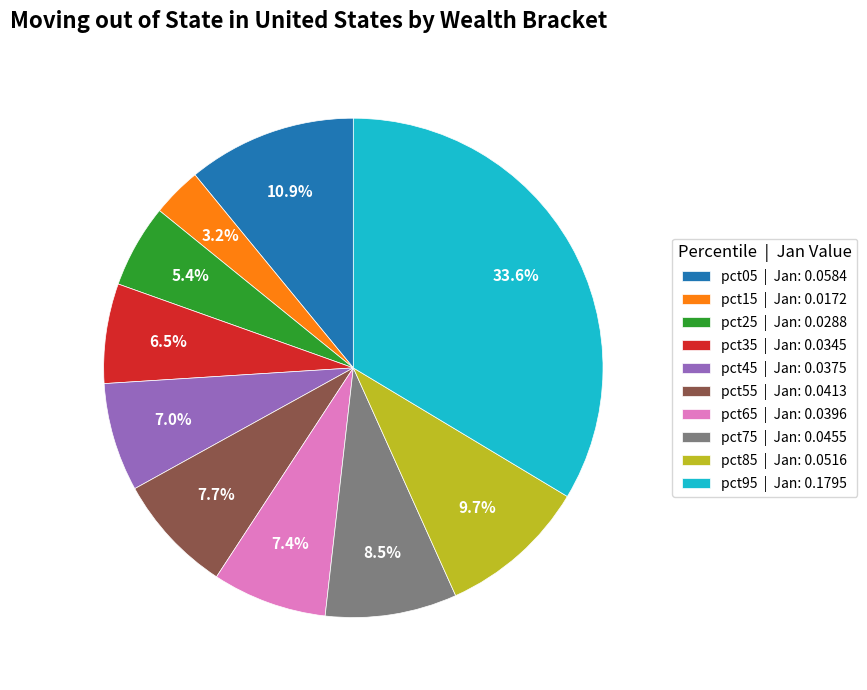

Does pct25 account for over 50% of the chart?

No